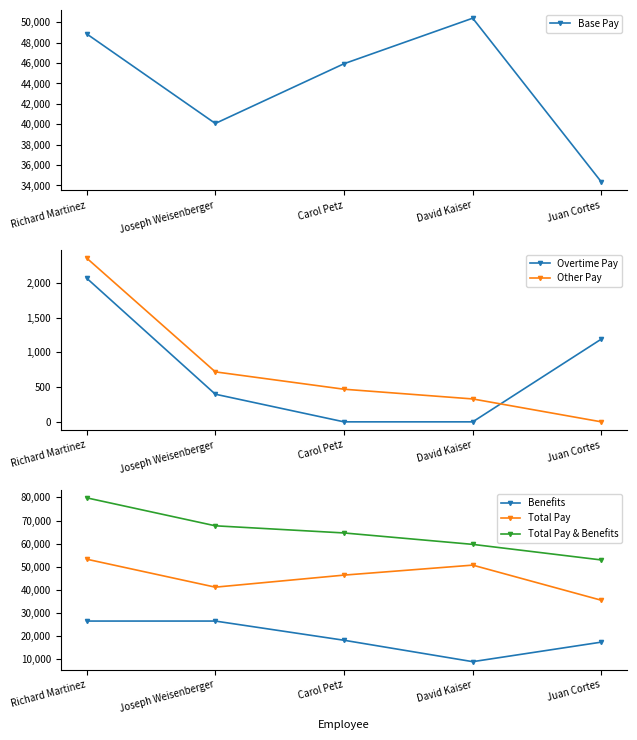

What is the greatest value displayed?

79836.9